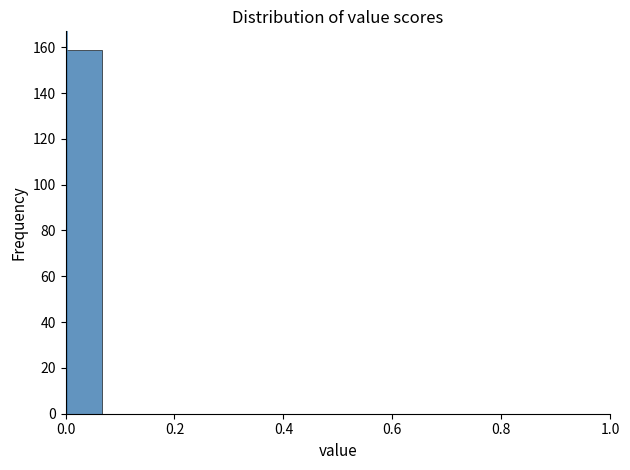

Read against the x-axis, roughly where is the centre of the tallest bar?

0.04